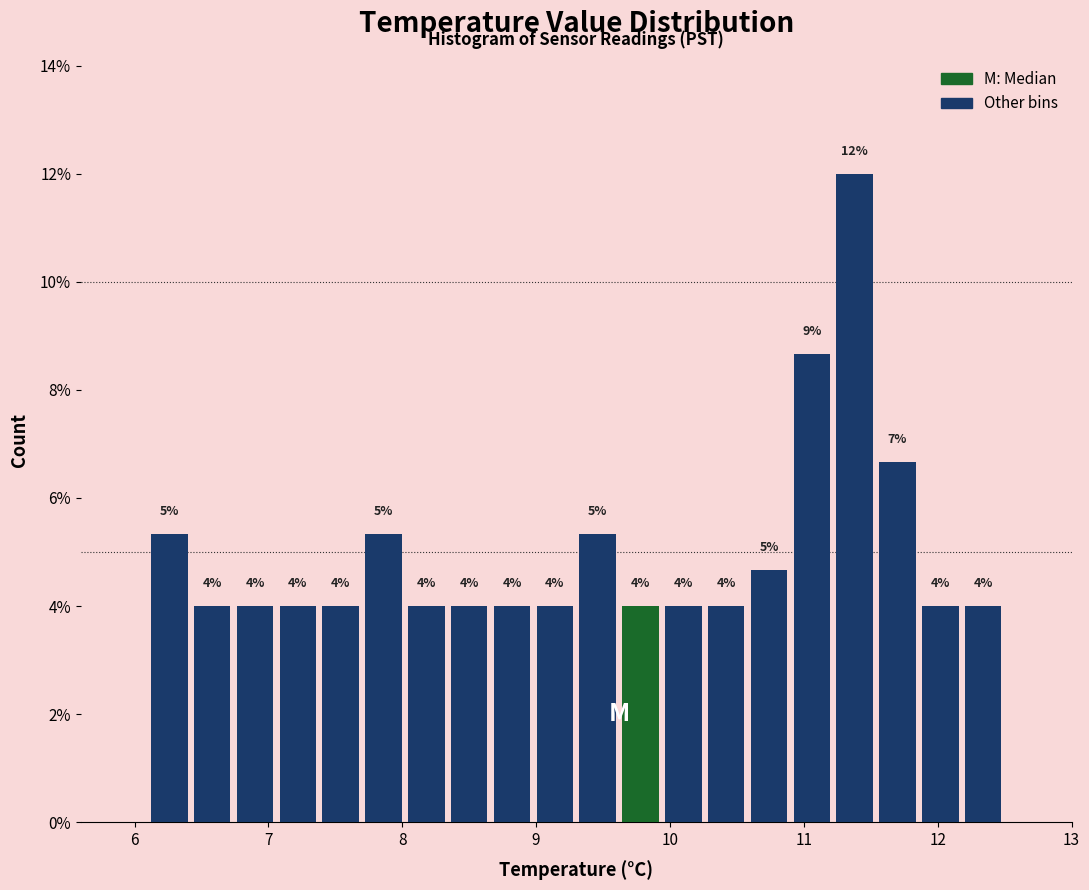

Read against the x-axis, roughly where is the centre of the tallest bar?

11.4